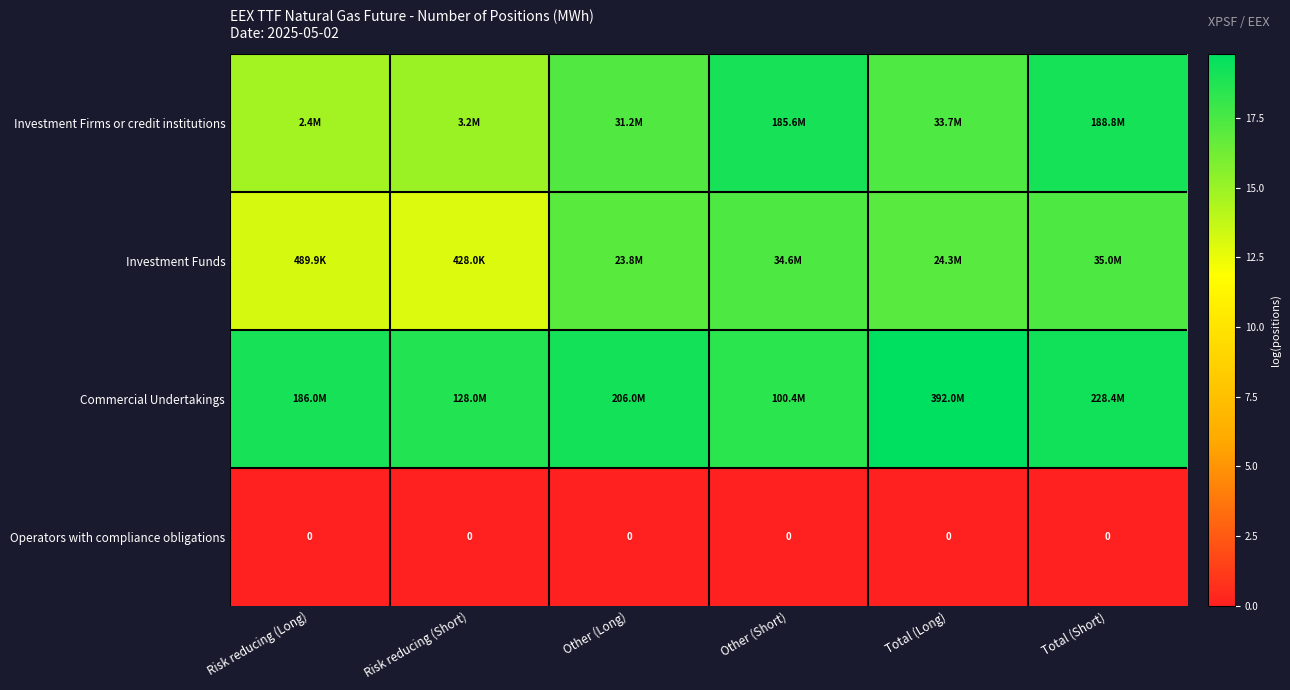

Which series has the largest total across all categories?

Commercial Undertakings